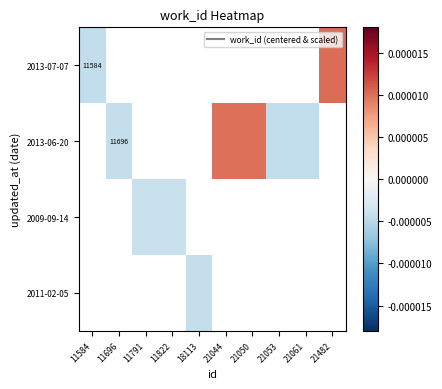

At how many categories does at least one series exceed 0?

3